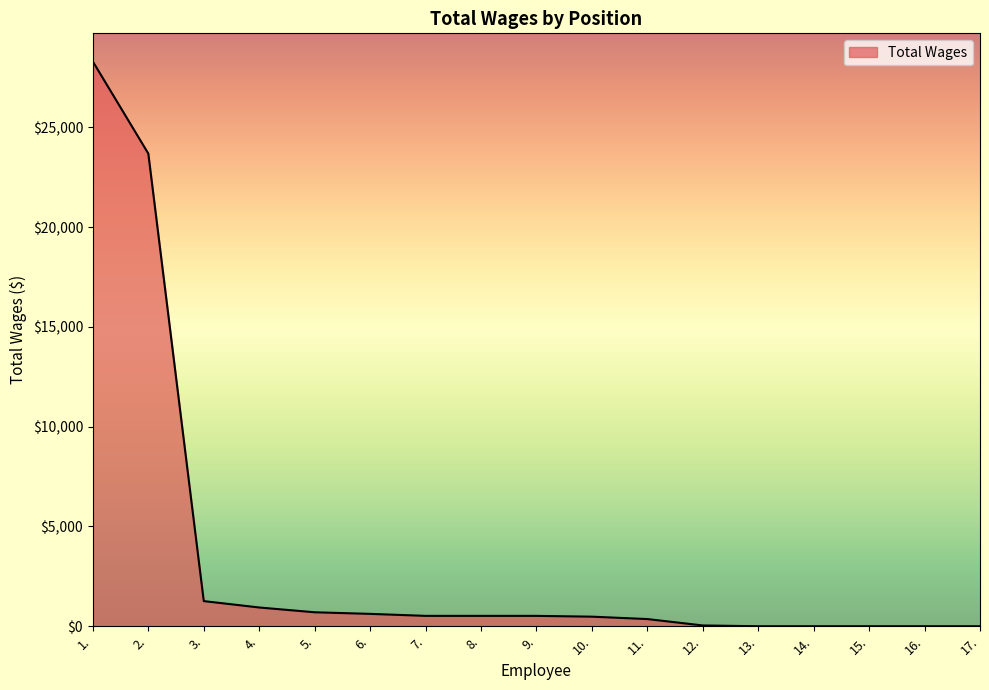

What is the difference between the values at 13. and 12.?

40